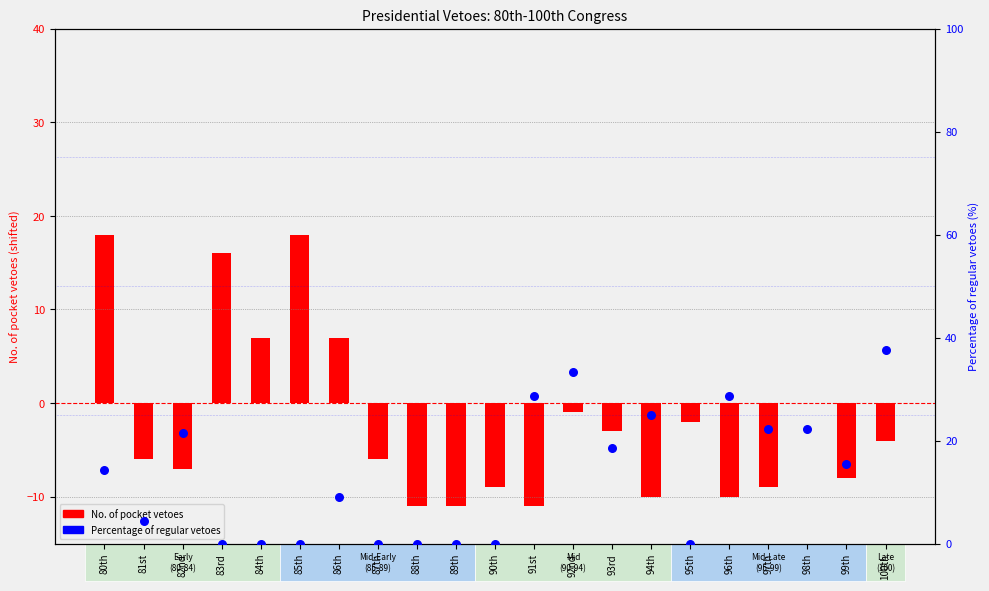

Is the value of Percentage of regular vetoes at 91st greater than the value of No. of pocket vetoes at 86th?

Yes